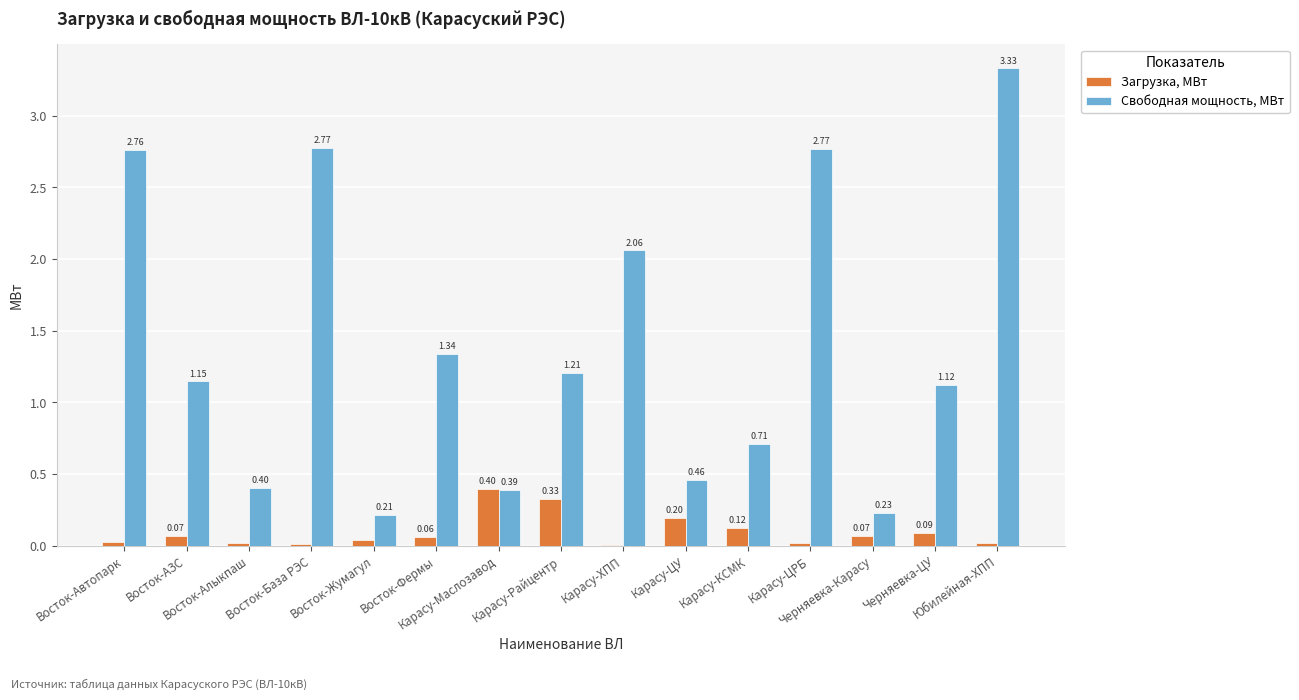

Which series has the largest total across all categories?

Свободная мощность, МВт